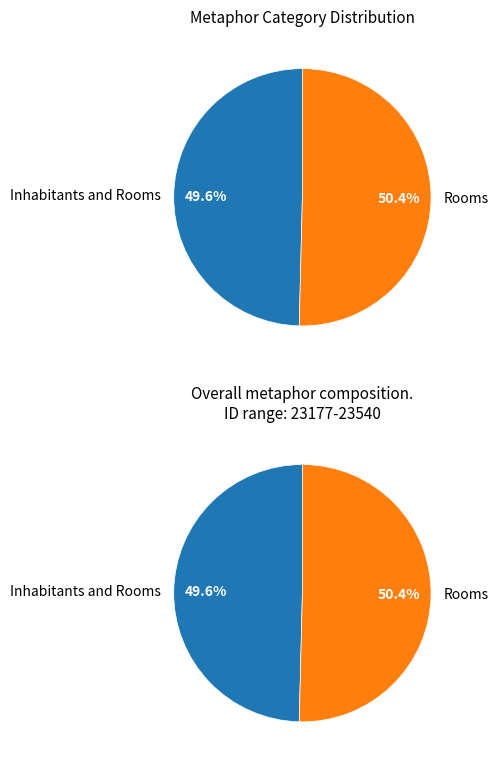

What is the ratio of the value at Inhabitants and Rooms to the value at Rooms?

1.0